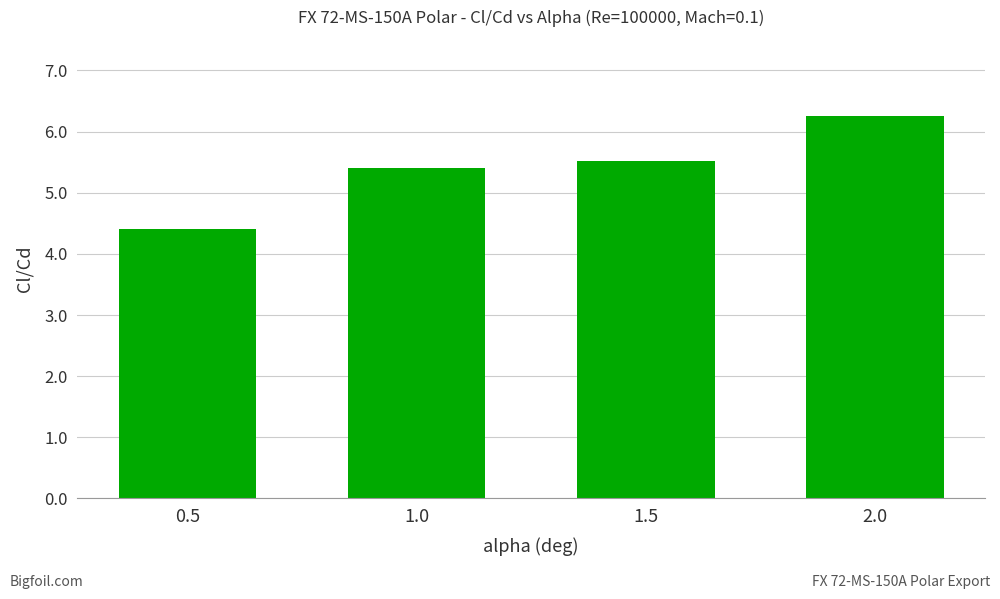

Count the number of categories in the chart.

4